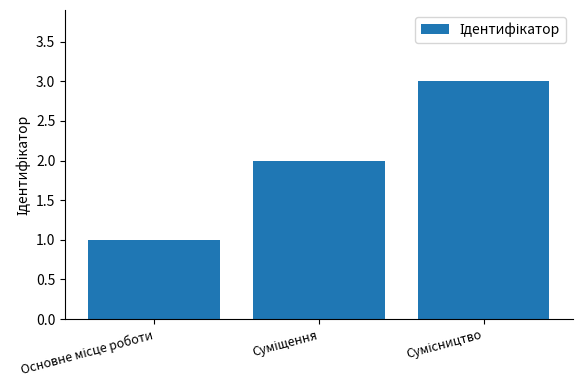

What is the maximum value shown in the chart?

3